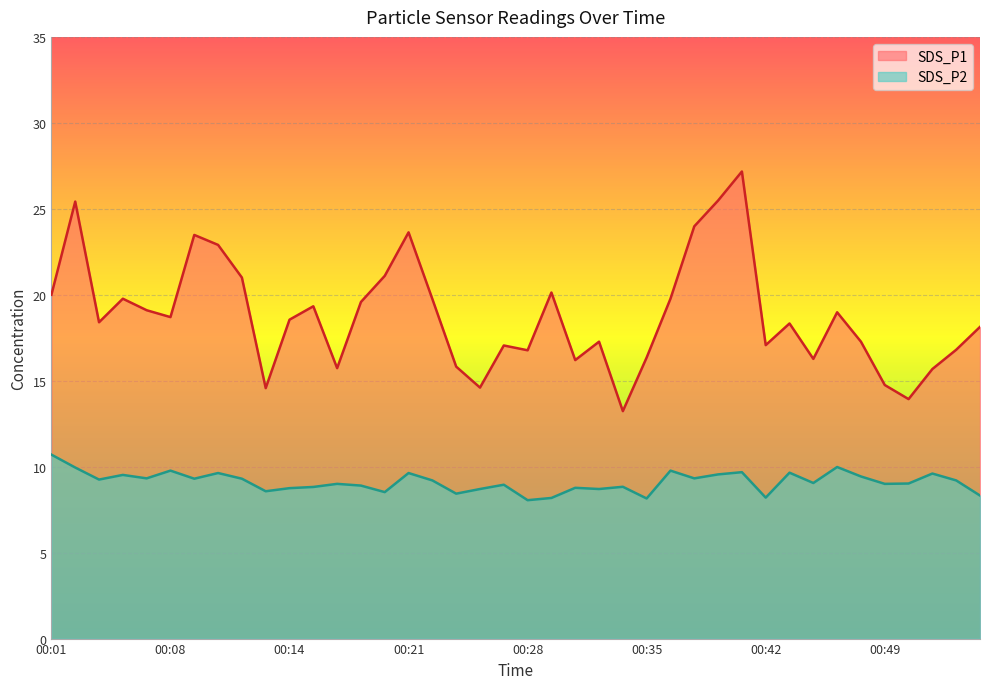

What is the lowest value of the SDS_P1 series?

13.2